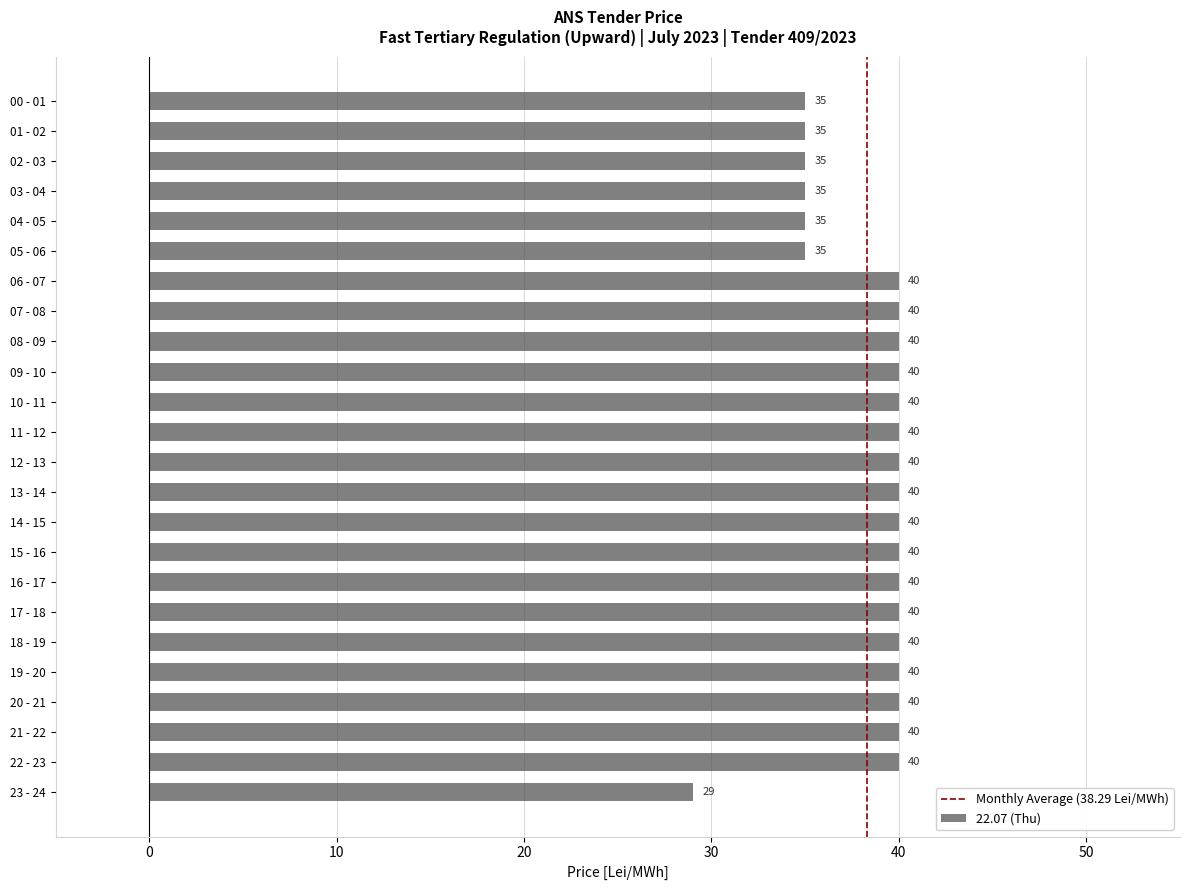

Approximately how many times larger is the value at 12 - 13 compared to 13 - 14?

1.0